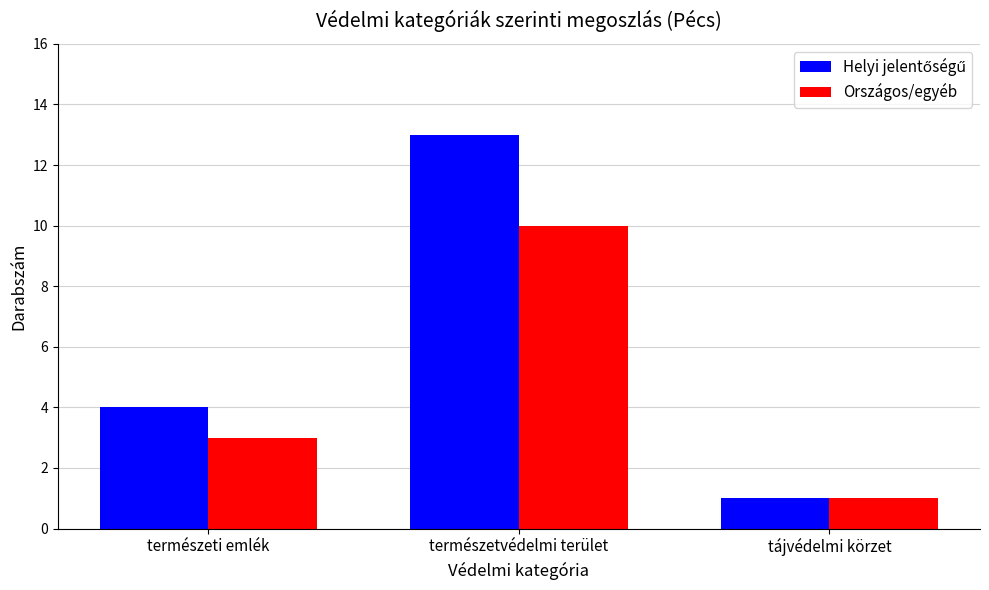

What is the difference between the highest and lowest values at természetvédelmi terület?

3